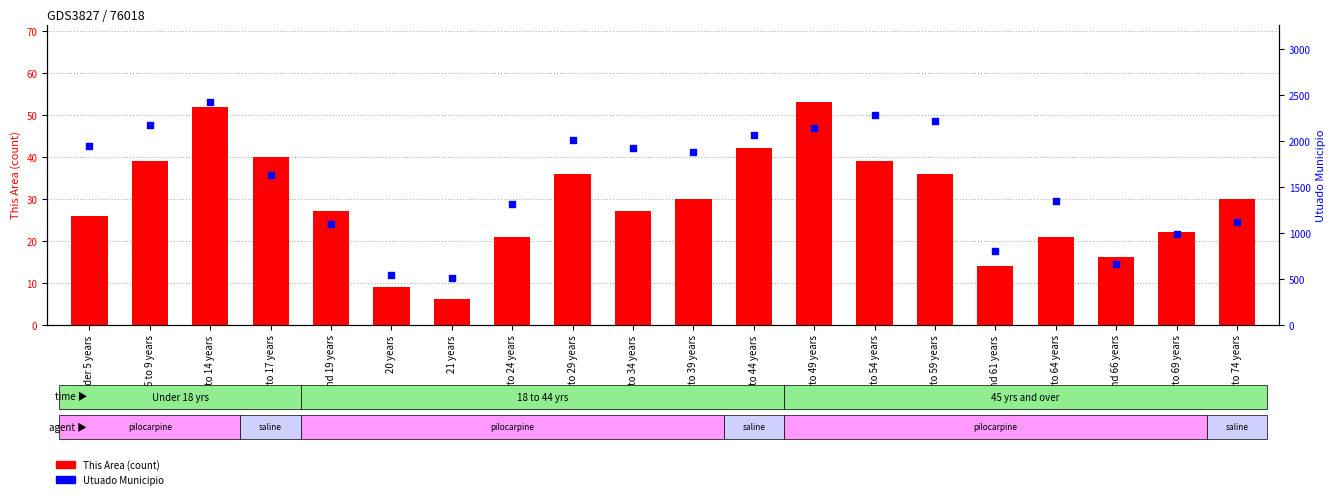

At which category is the sum across all series the highest?

10 to 14 years